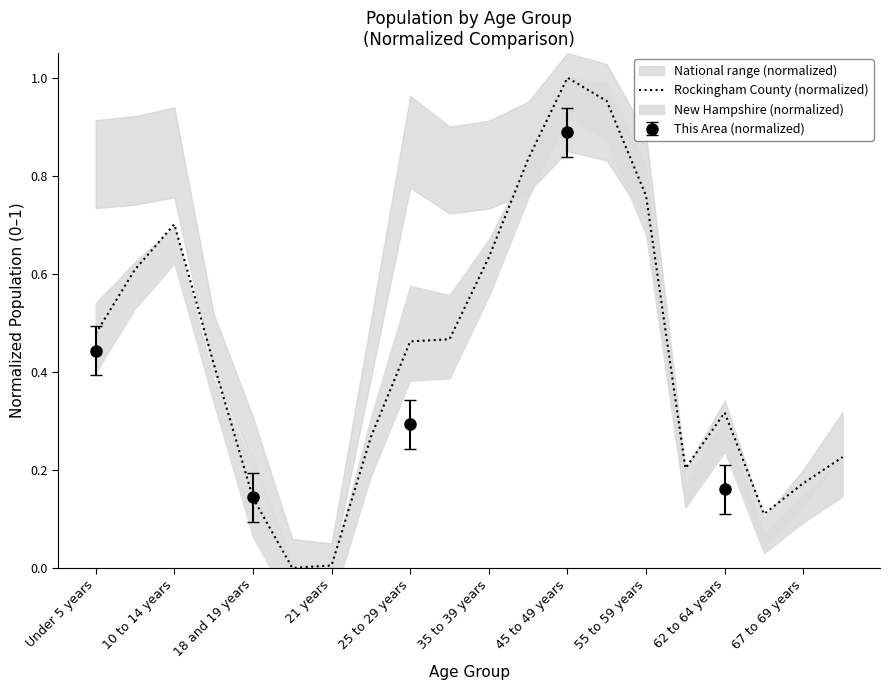

How many points are lower than both their immediate neighbors (excluding endpoints)?

3